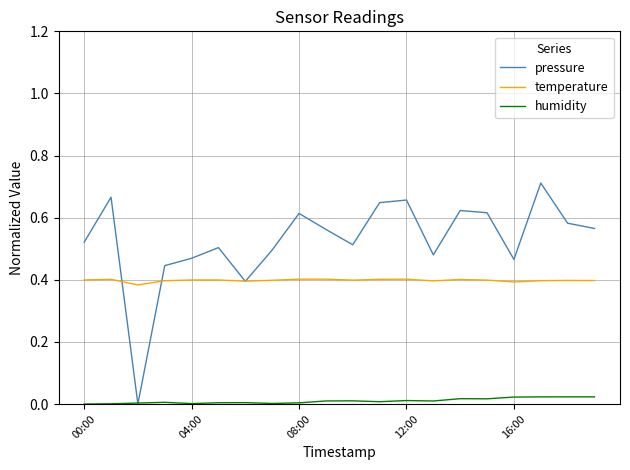

True or false: temperature and humidity cross at least once.

False